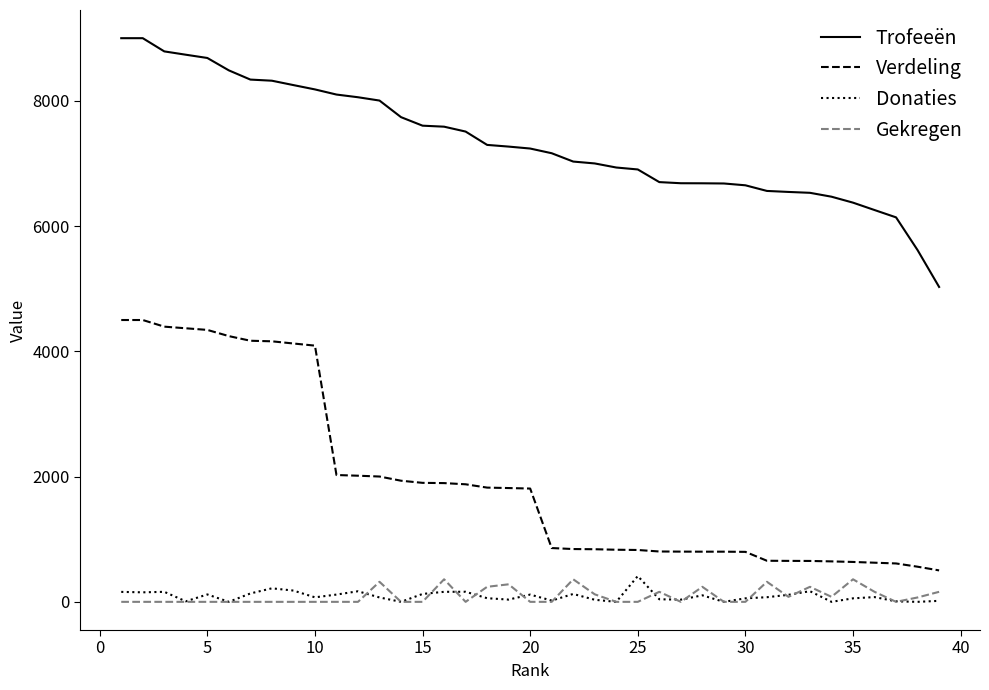

What is the minimum value for Trofeeën?

5028